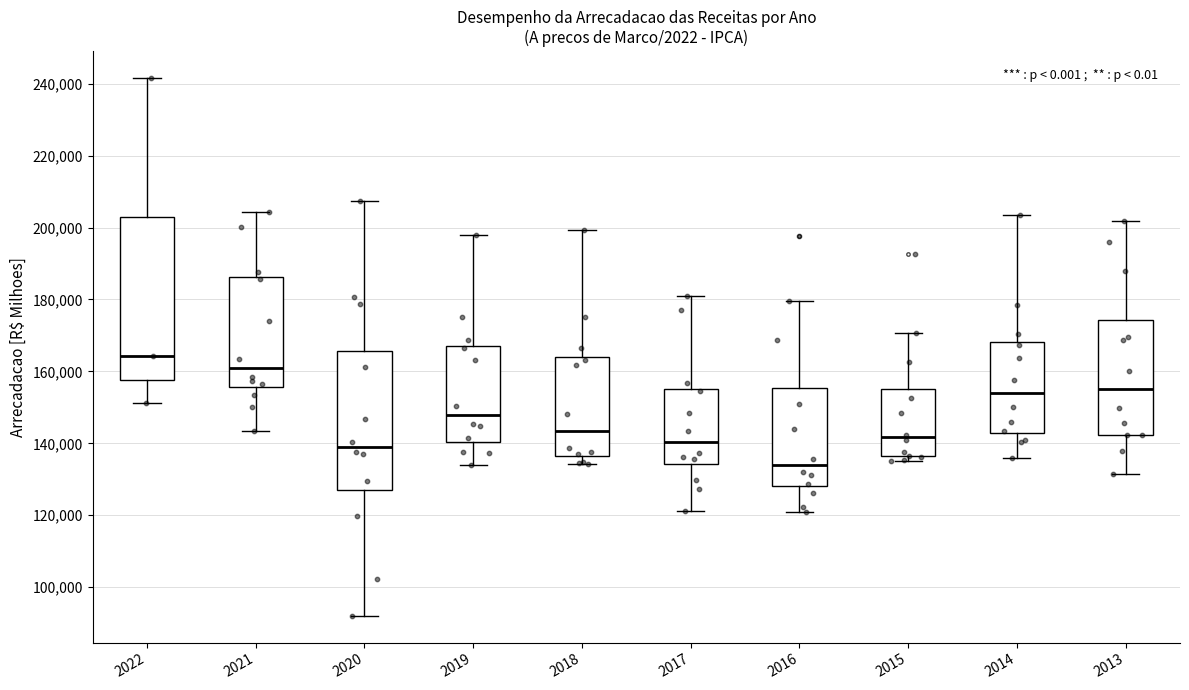

Which box has the lowest median line?

2016